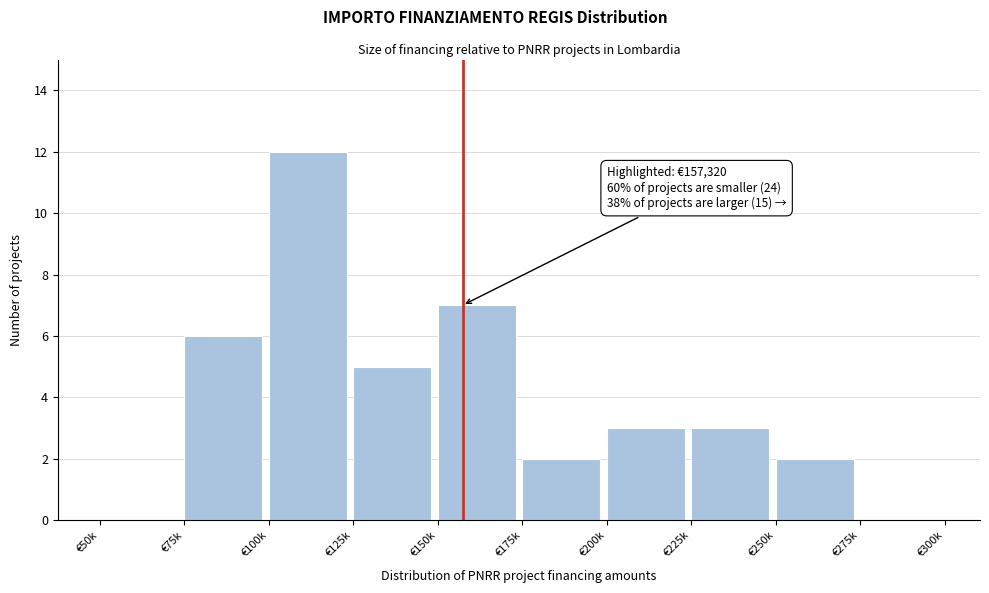

Reading left to right, what are all the values shown in this chart?

€50k=0	€75k=6	€100k=12	€125k=5	€150k=7	€175k=2	€200k=3	€225k=3	€250k=2	€275k=0